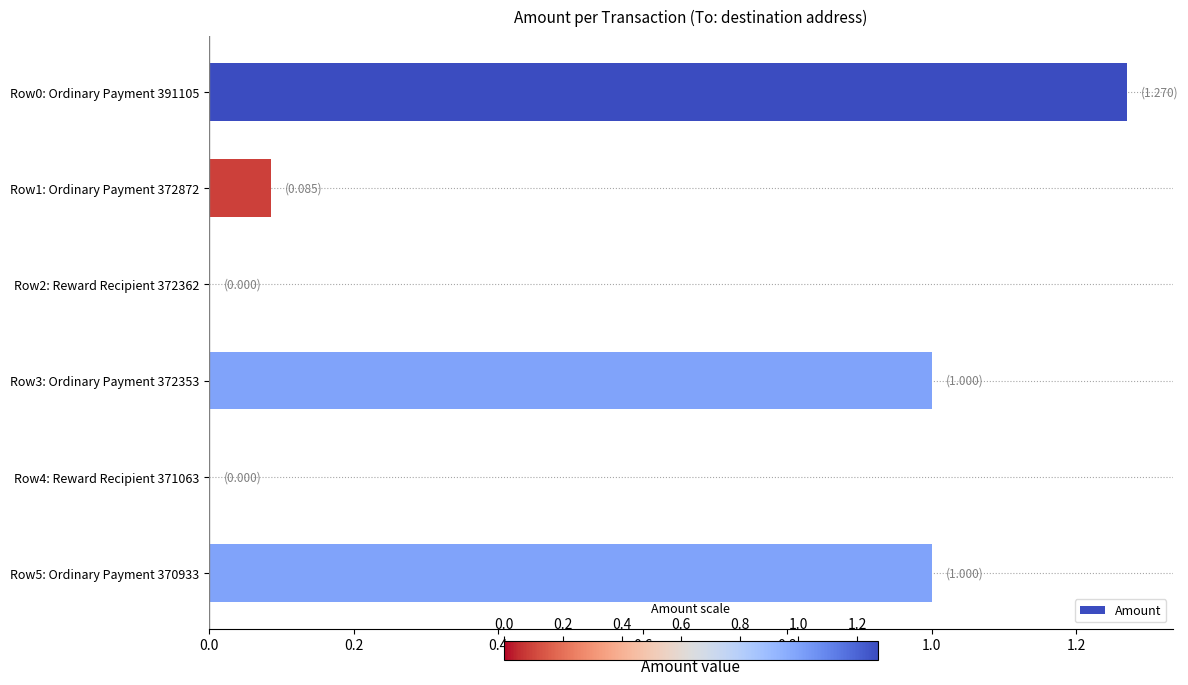

The chart shows a value of 1.3 at Row5: Ordinary Payment 370933. True or false?

False